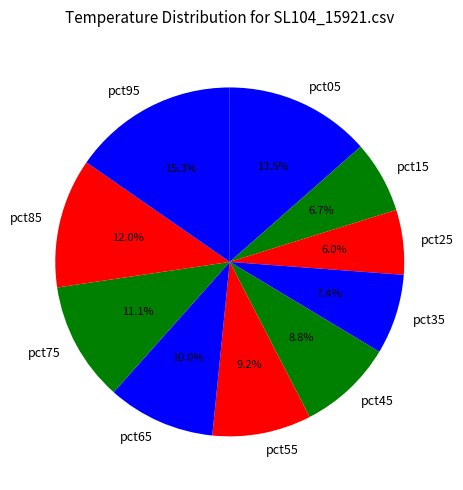

Does any single category account for the majority?

No